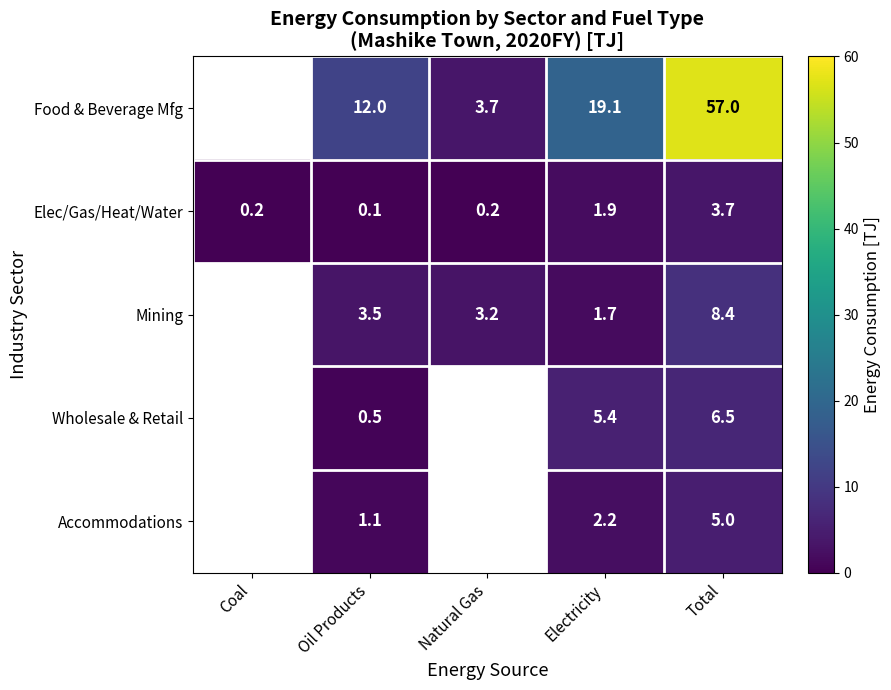

Is it true that Food & Beverage Mfg equals 12.0 at Oil Products?

True